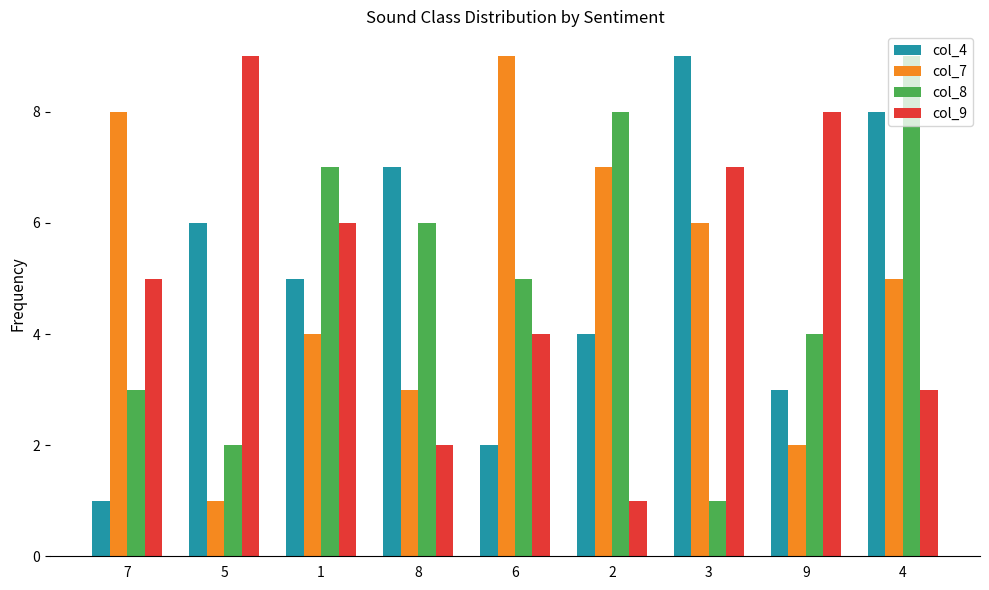

What are all the series names shown in the legend?

col_4, col_7, col_8, col_9